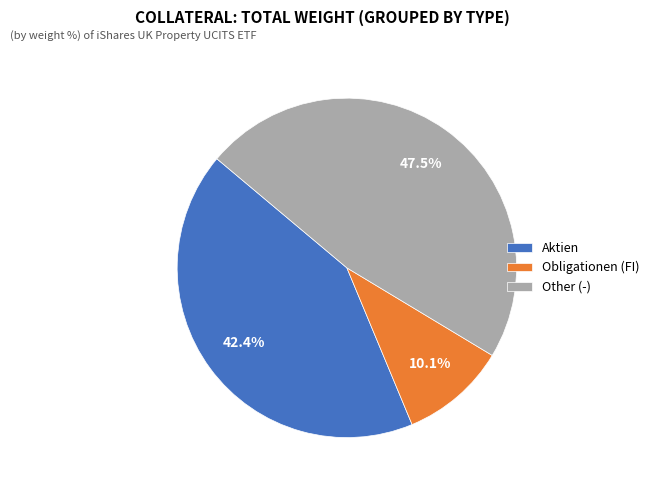

How much of the chart is everything except Aktien?

57.6%